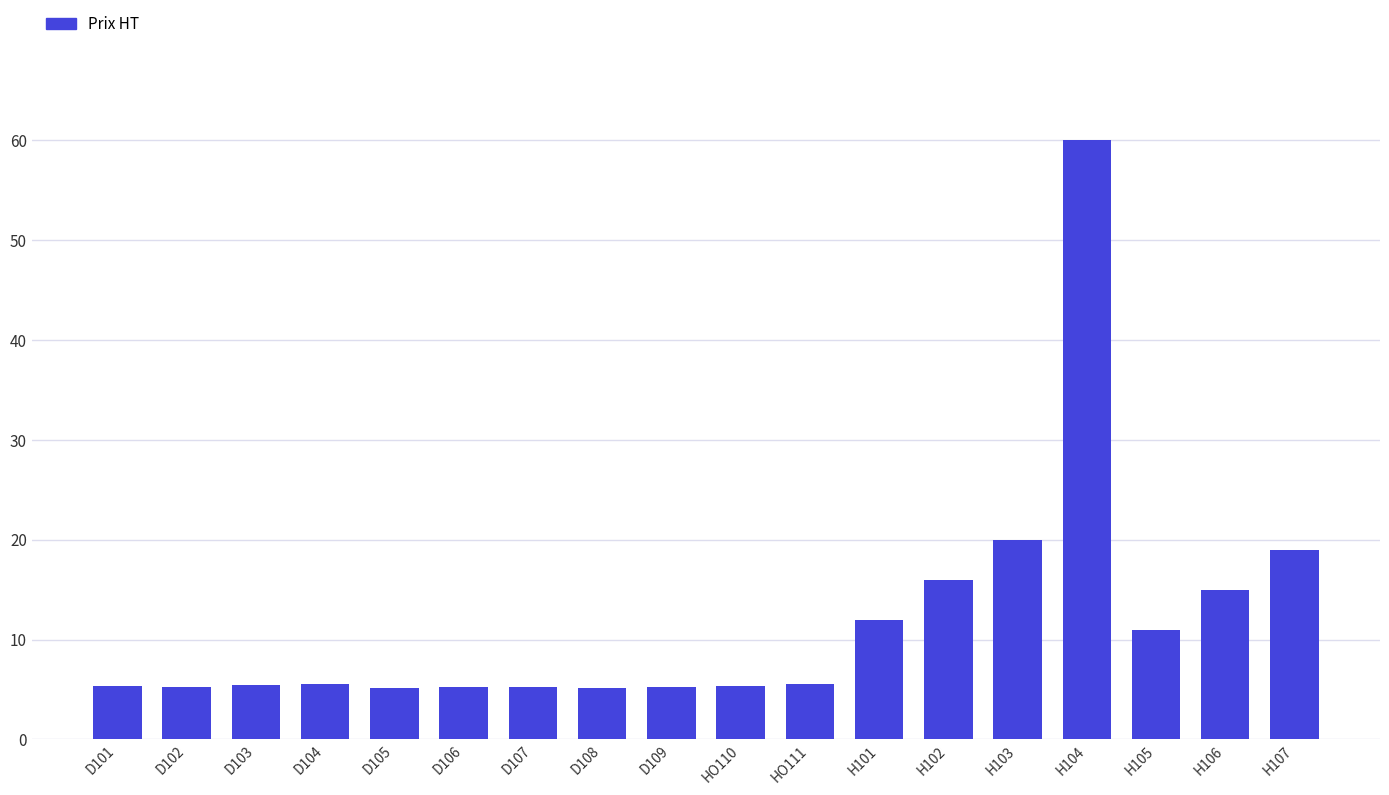

Which has a higher value, H107 or H105?

H107